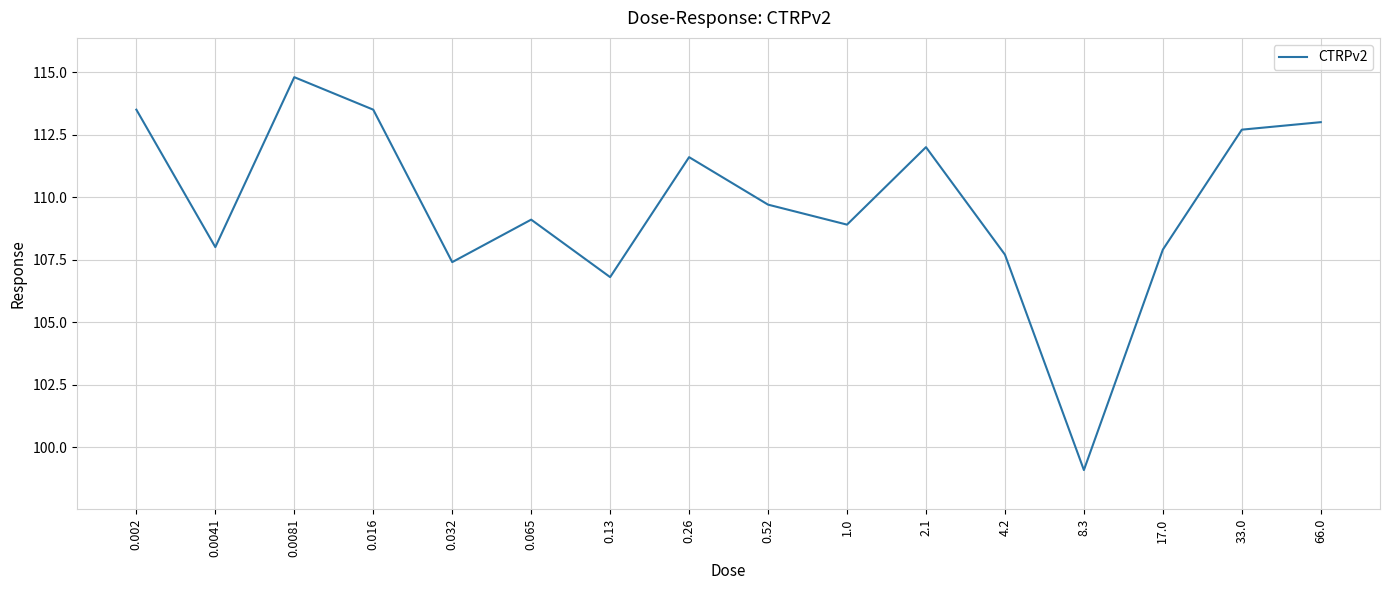

True or false: the data shows 71.7 at 0.0081.

False